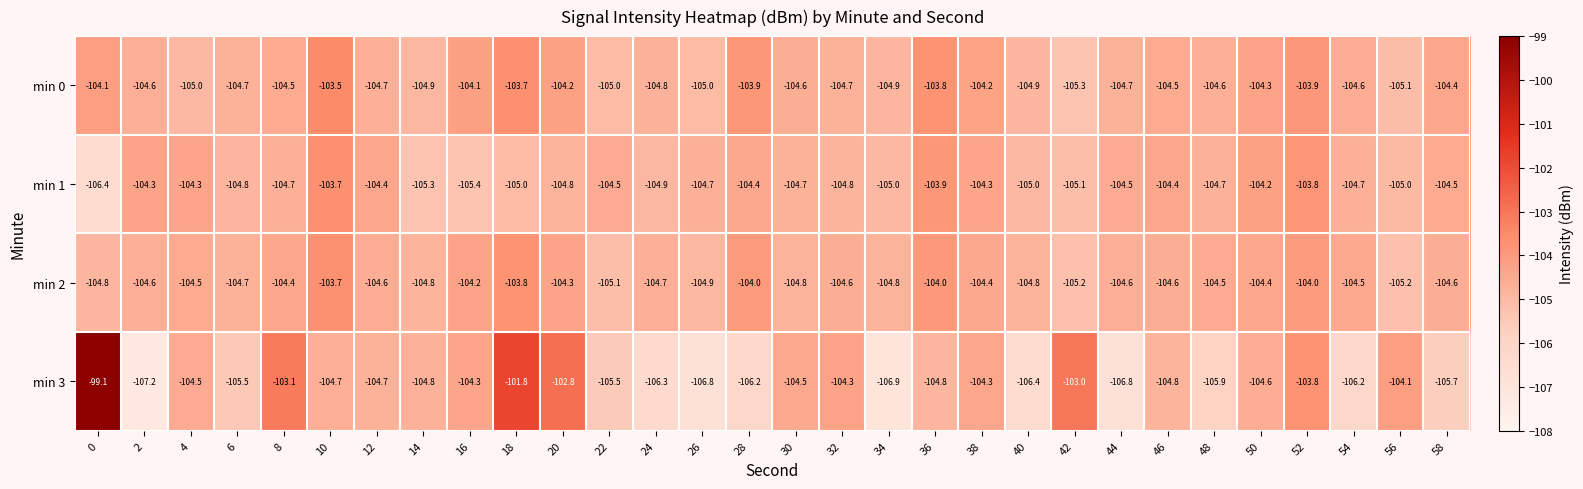

What is the highest value of the min 3 series?

-99.1